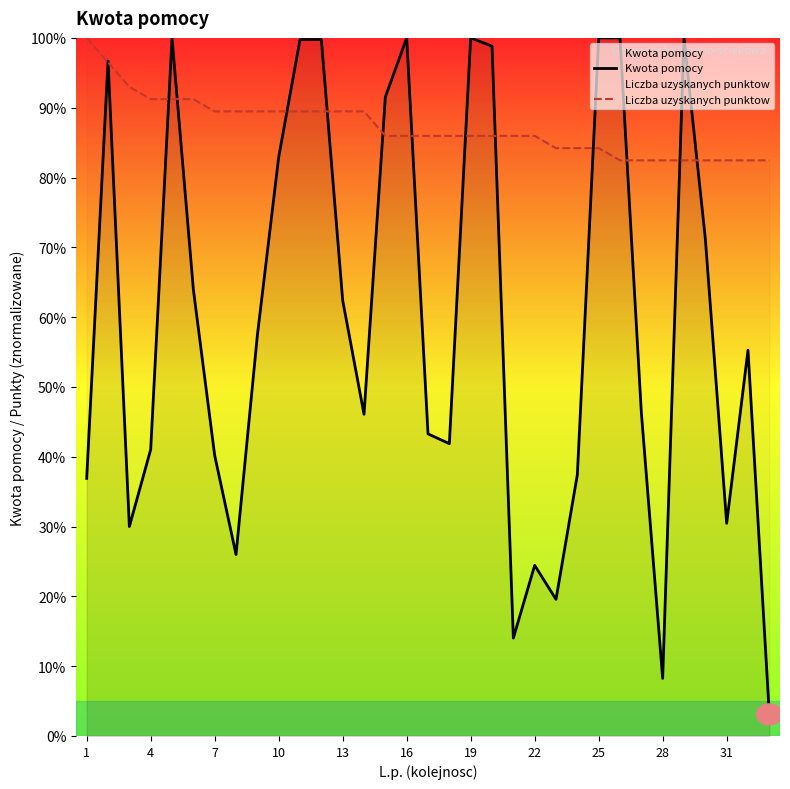

What are all the series names shown in the legend?

Kwota pomocy, Liczba uzyskanych punktow